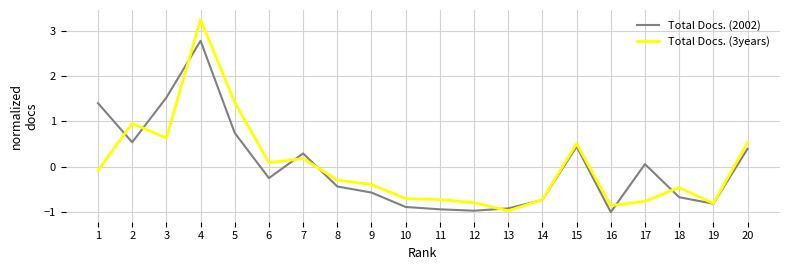

At which label is Total Docs. (3years) closest to 1?

2